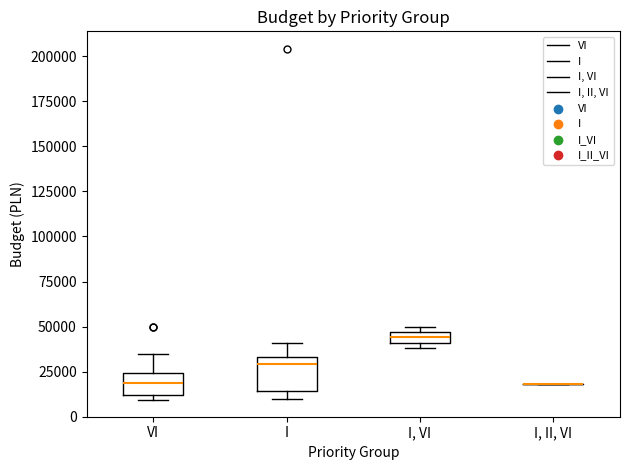

Which box is the tallest, from its lower edge to its upper edge?

I